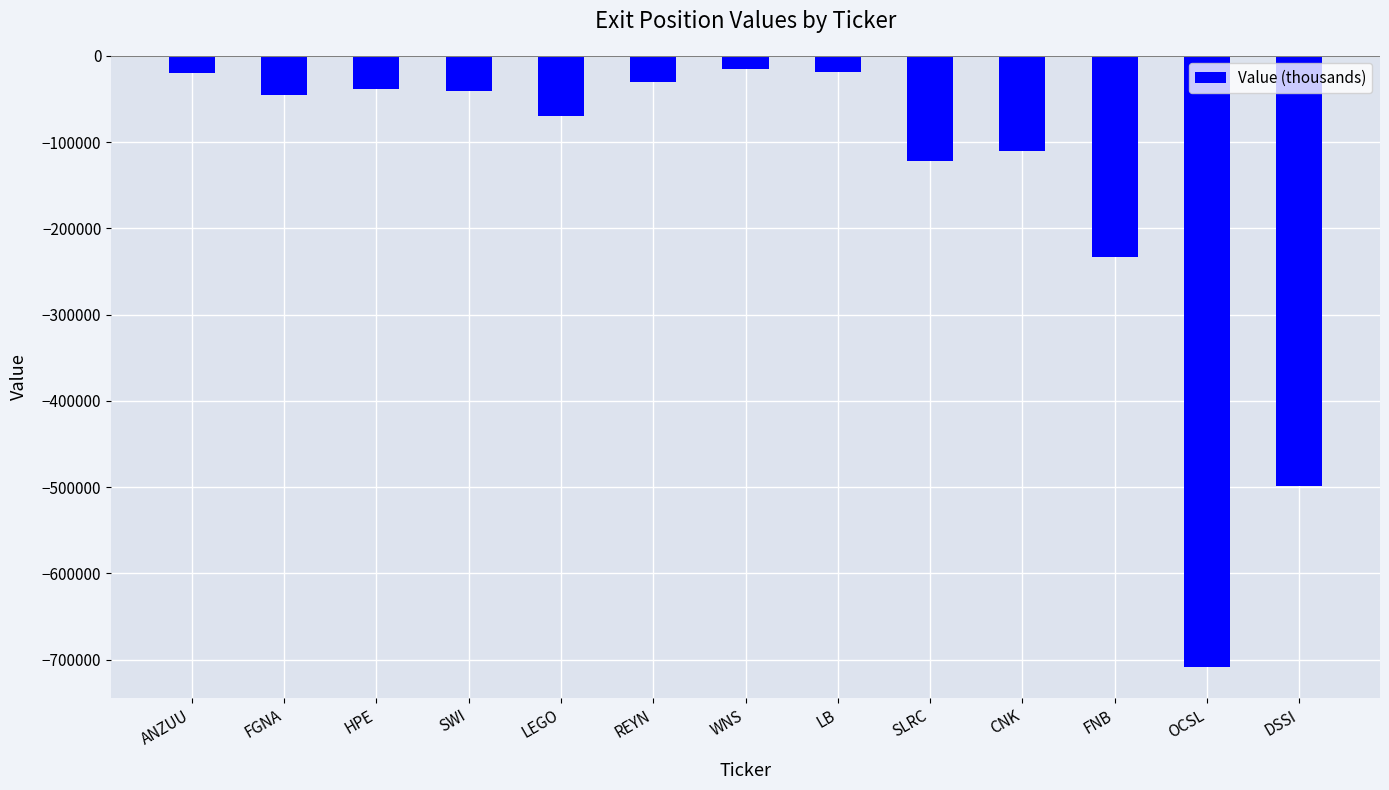

What is the maximum value shown in the chart?

-15024